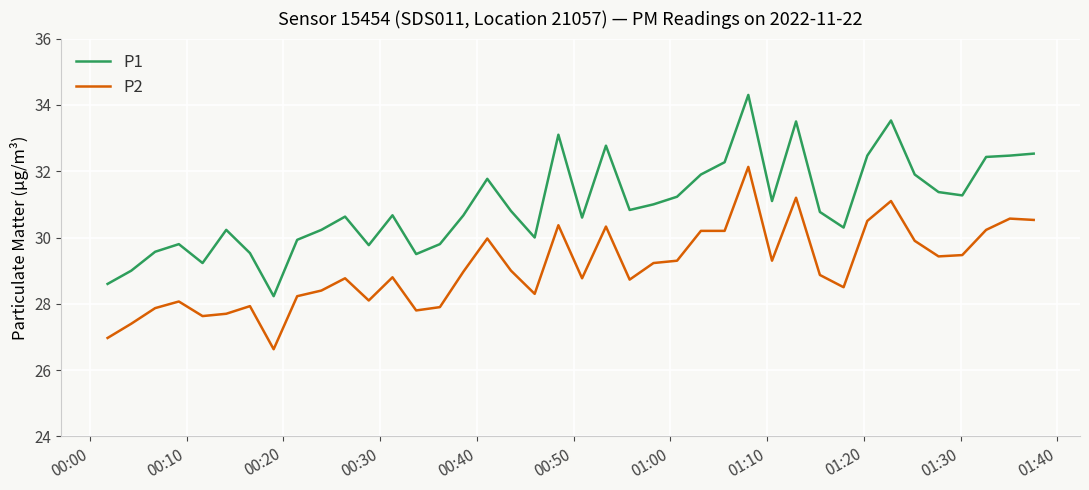

True or false: P1 has more than 0 interior local peaks.

True